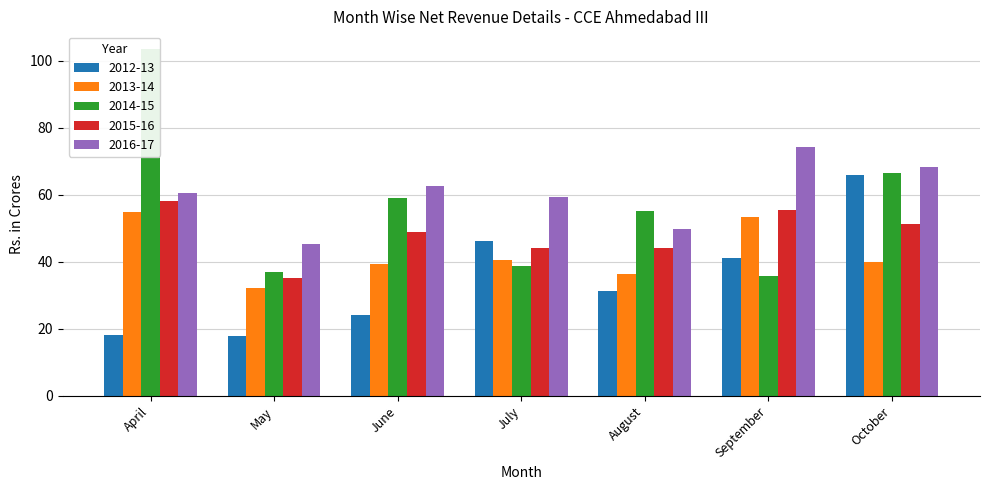

Is it true that 2014-15 equals 184.2 at April?

False